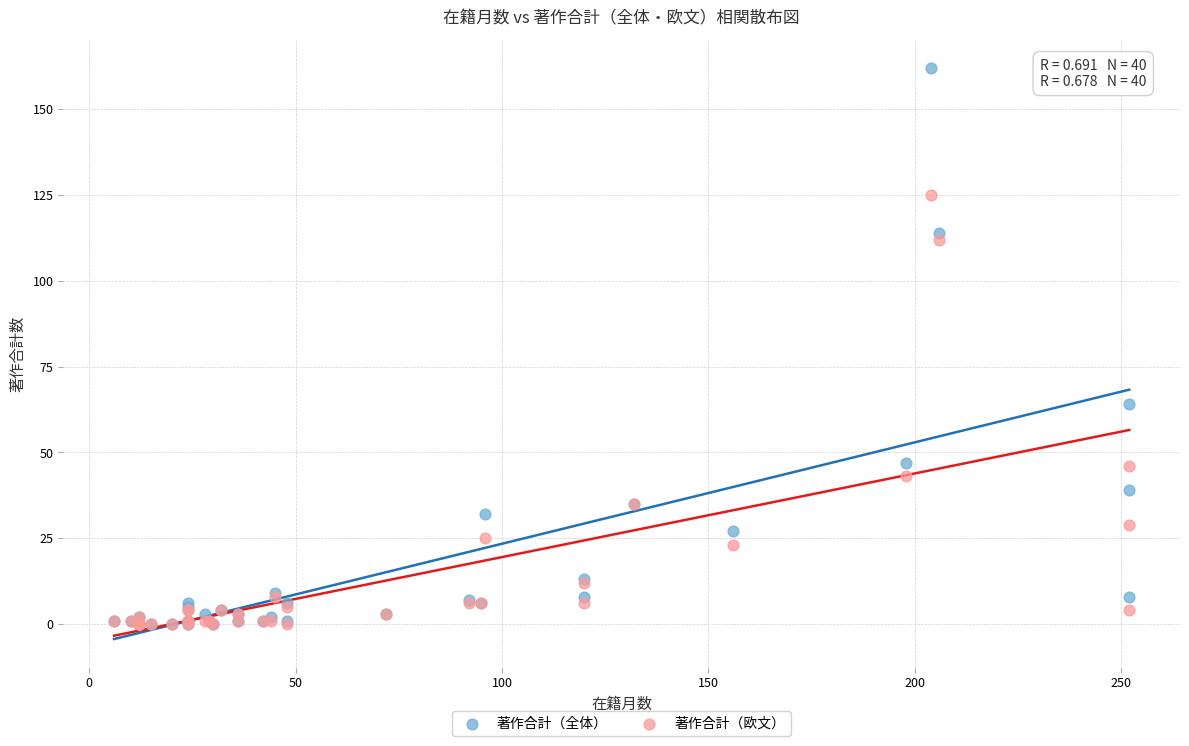

Which series has the widest spread of Y values?

著作合計（全体）